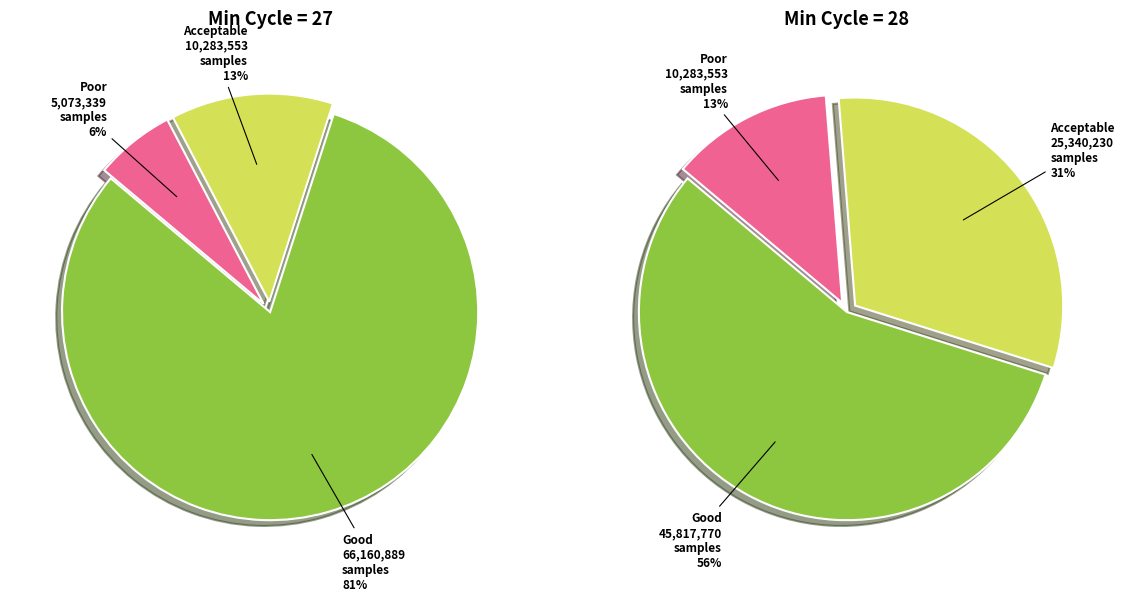

Is 27 the majority of the pie?

No